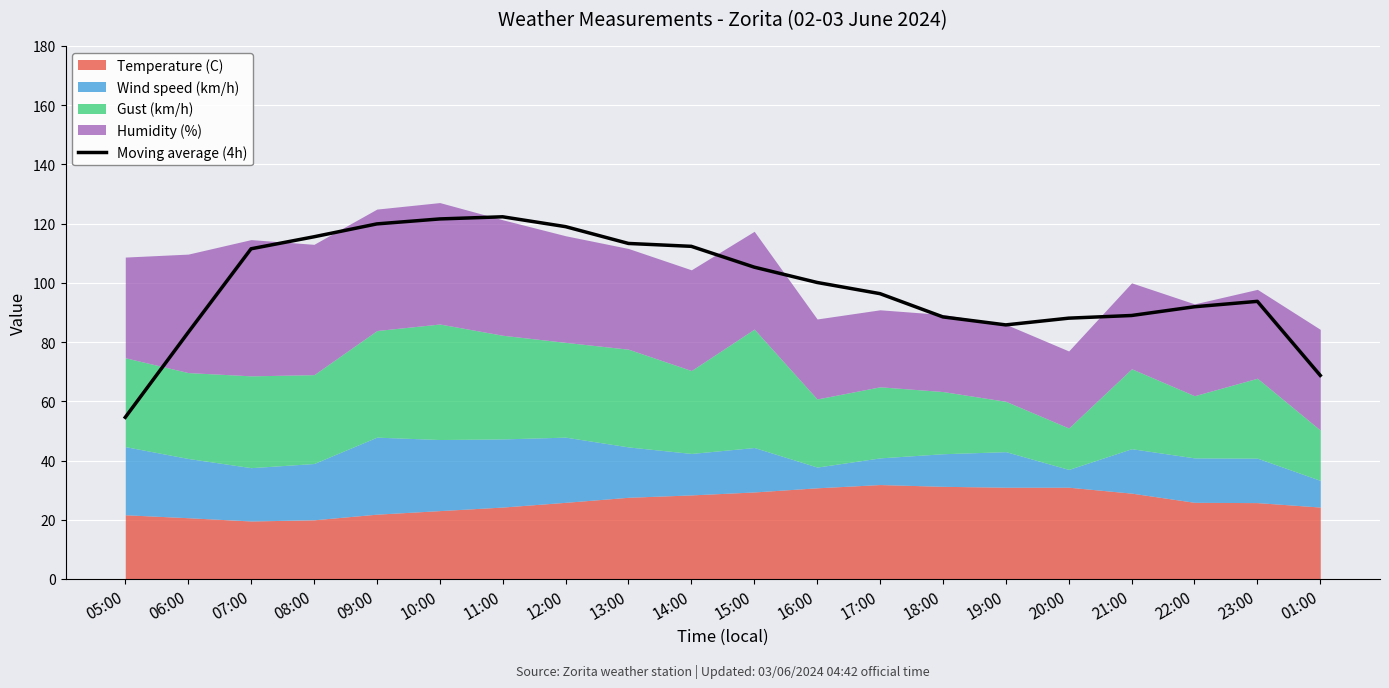

Which has a higher value, 05:00 or 19:00?

19:00